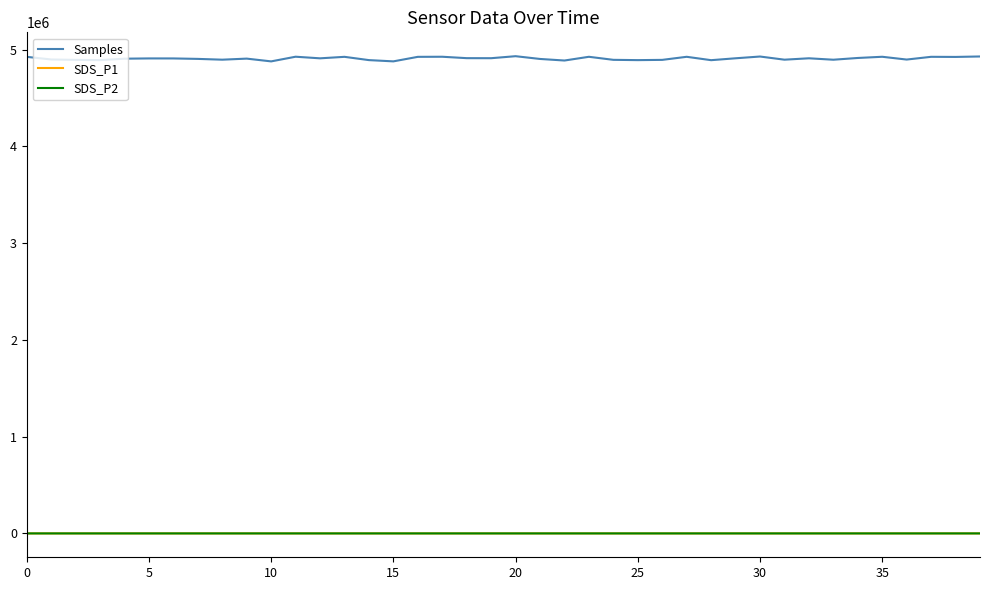

True or false: Samples and SDS_P1 cross at least once.

False